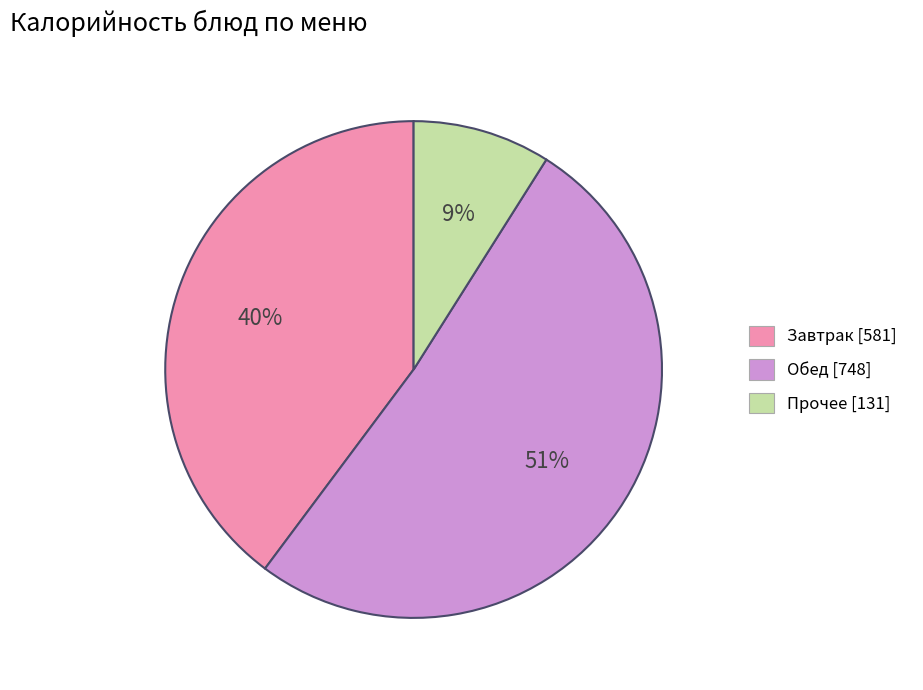

How many slices are in this pie chart?

3